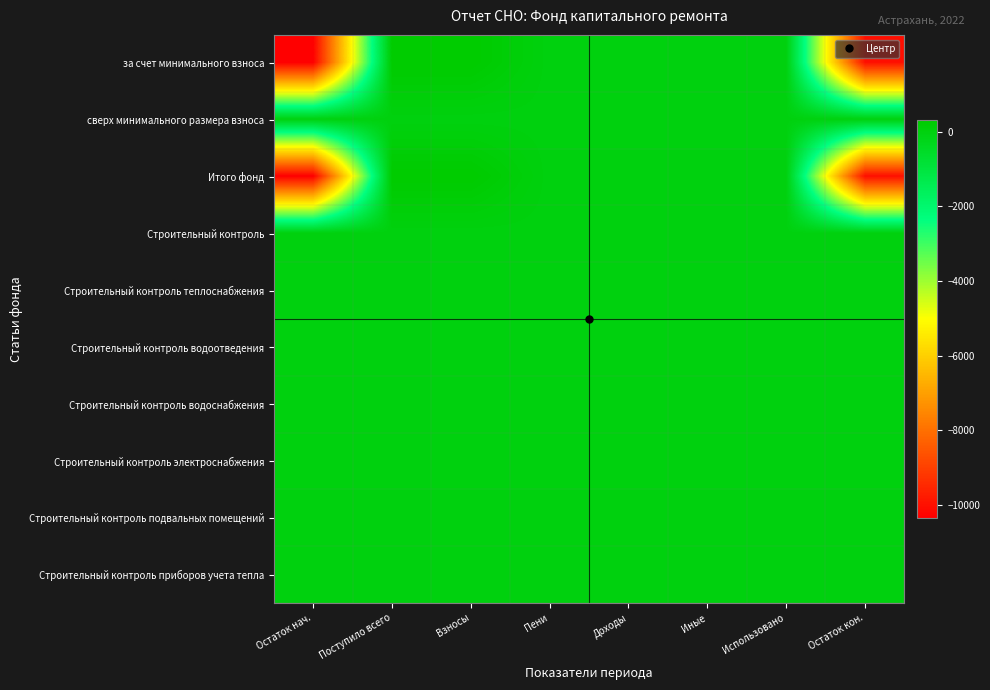

Which has a higher value, Взносы or Доходы?

Взносы